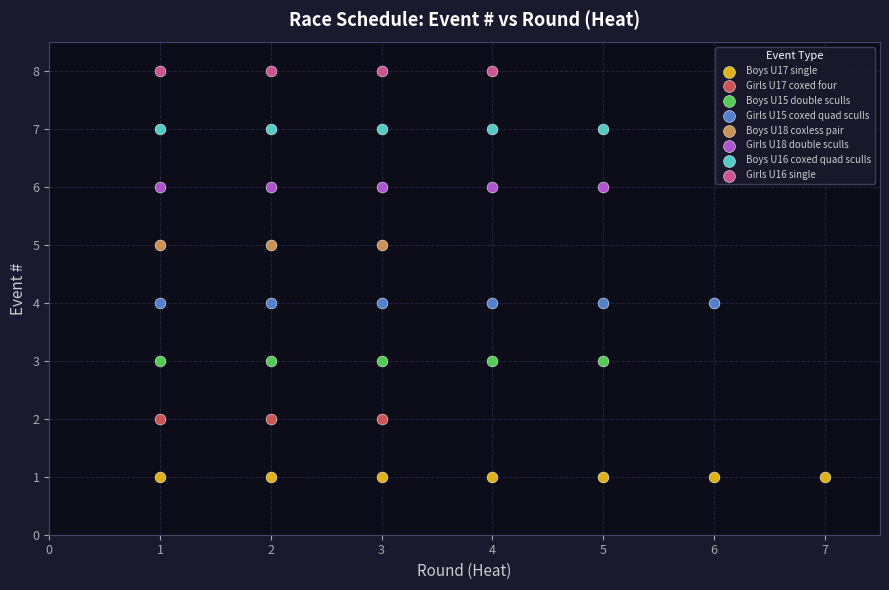

Which series reaches the minimum Y coordinate?

Boys U17 single